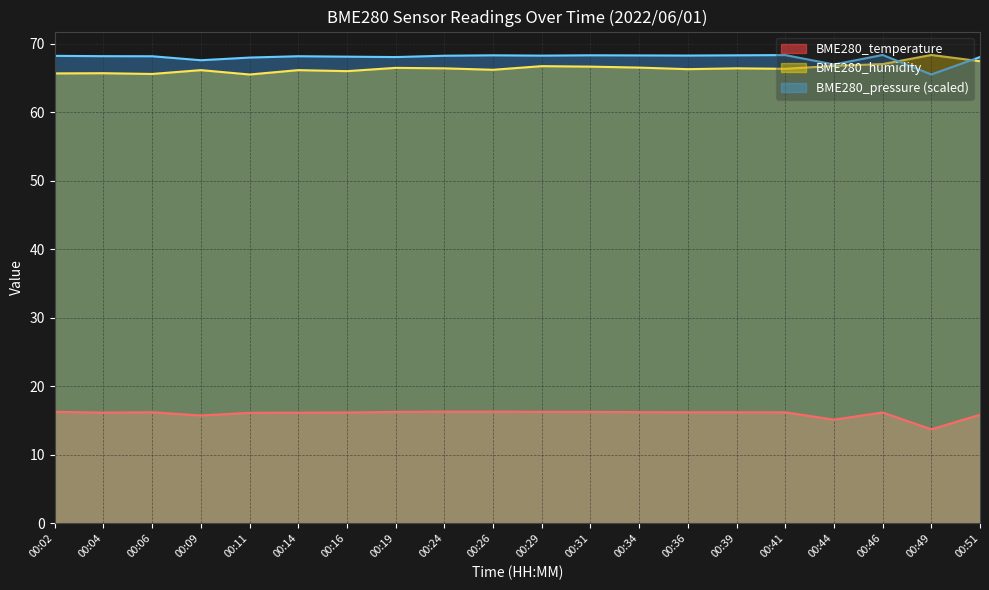

True or false: BME280_humidity has more than 0 interior local peaks.

True